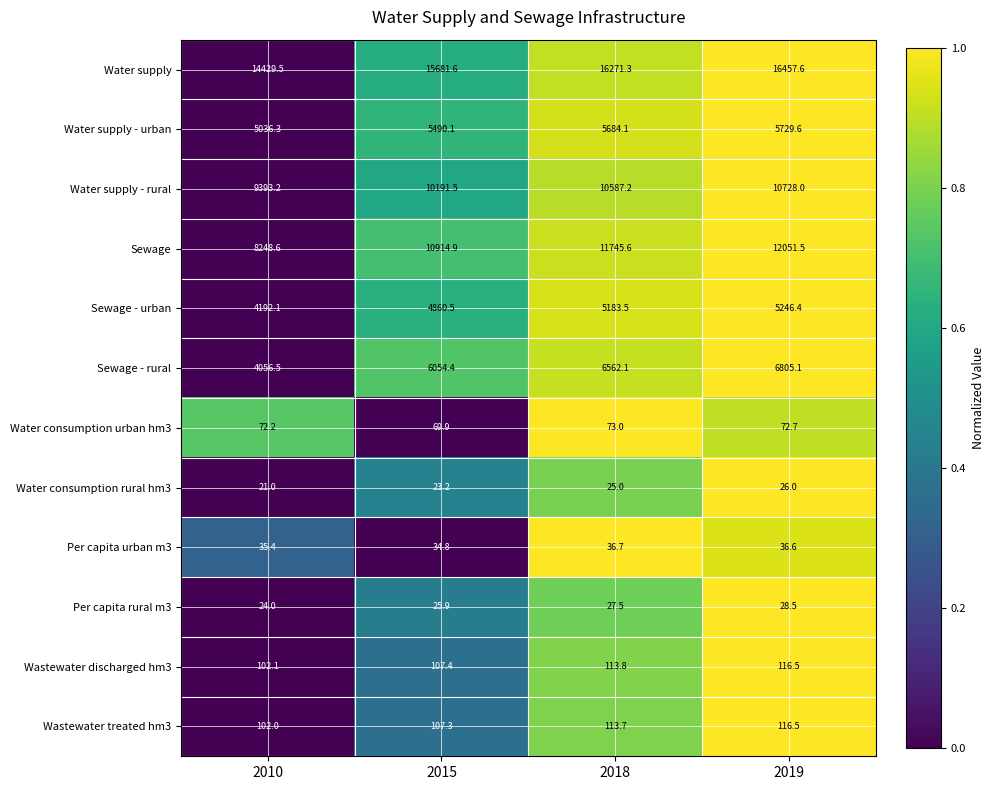

True or false: Sewage - rural has a value of 2029.7 at 2010.

False